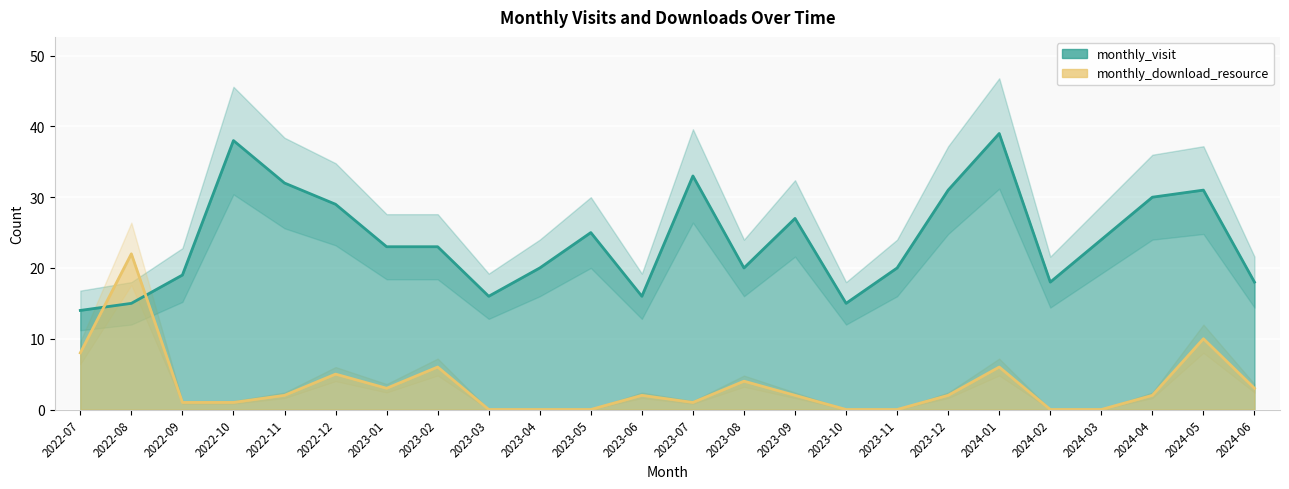

Where is the first local maximum for monthly_visit?

2022-10